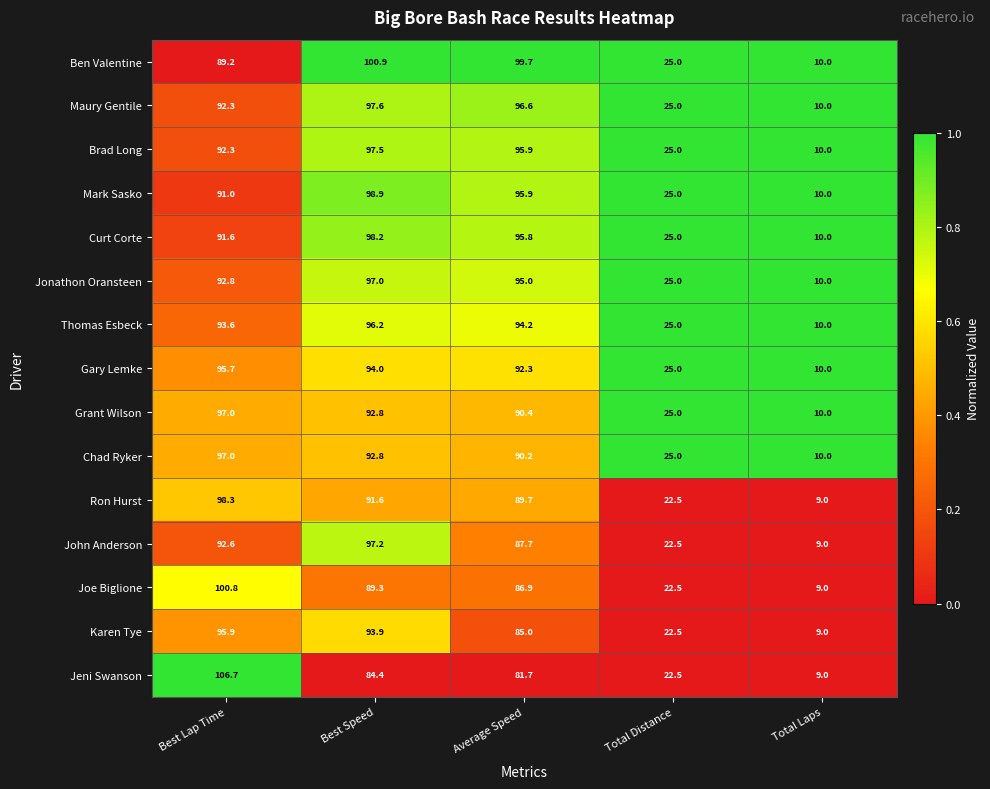

Which series has the widest spread of values?

Jeni Swanson